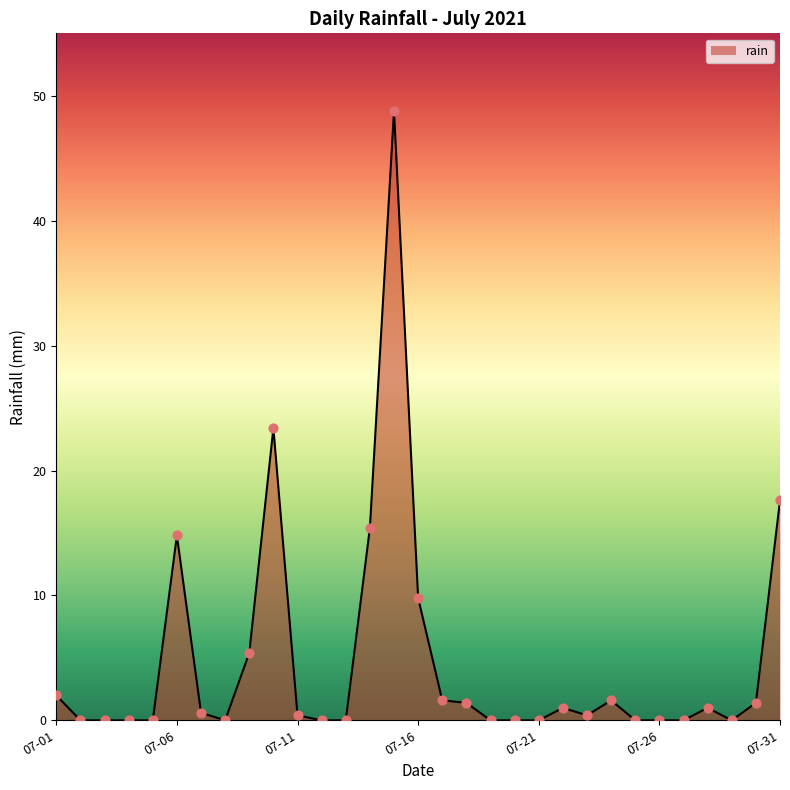

What is the difference between the maximum and minimum values?

48.8